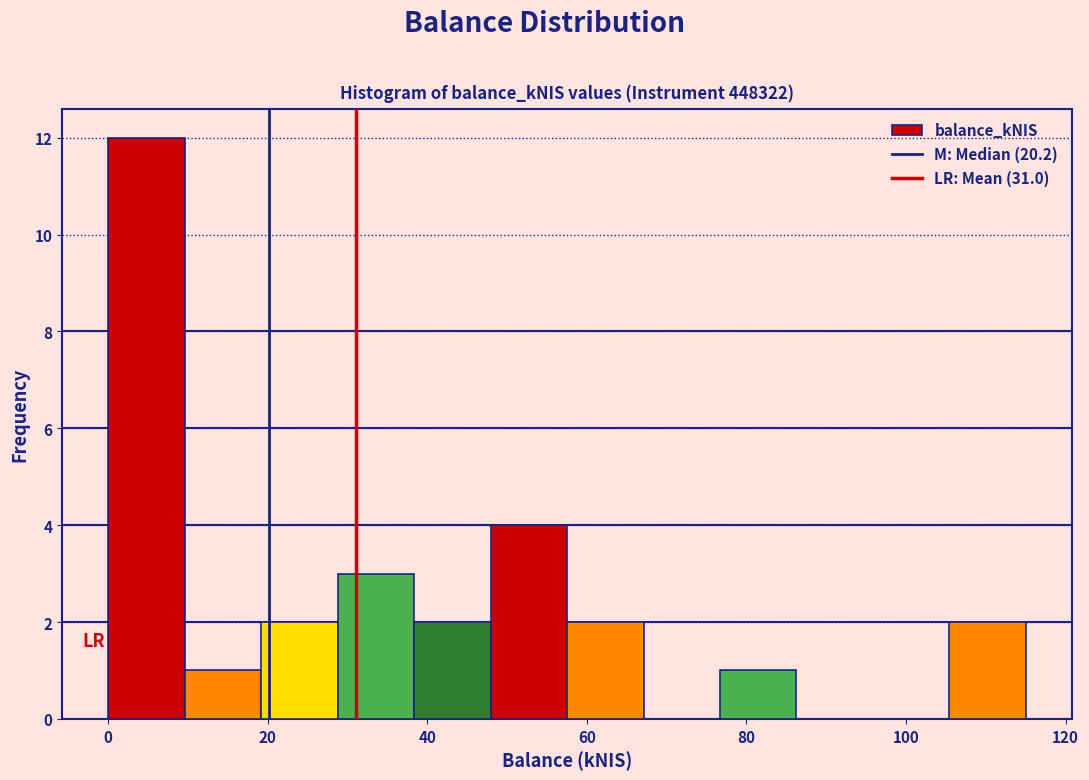

Which range on the x-axis has the tallest bar?

0 to 10